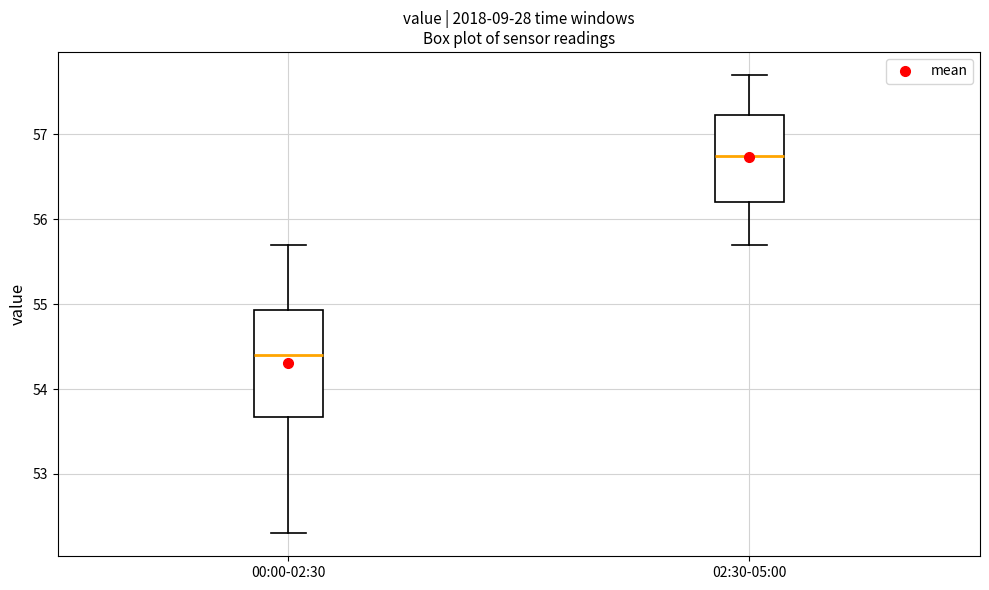

Where does the lower whisker of the box for 02:30-05:00 end on the y-axis? The values are not printed on the chart, so give them approximately, as read against the axis.

55.7